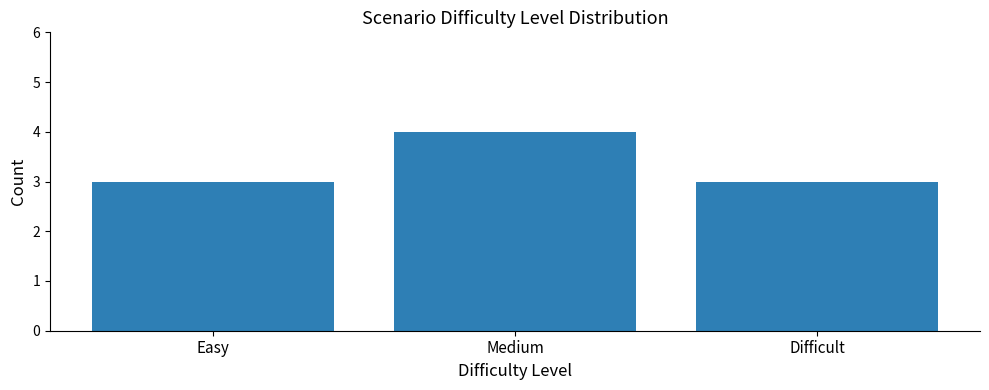

What is the label of the 2nd bar from the right?

Medium